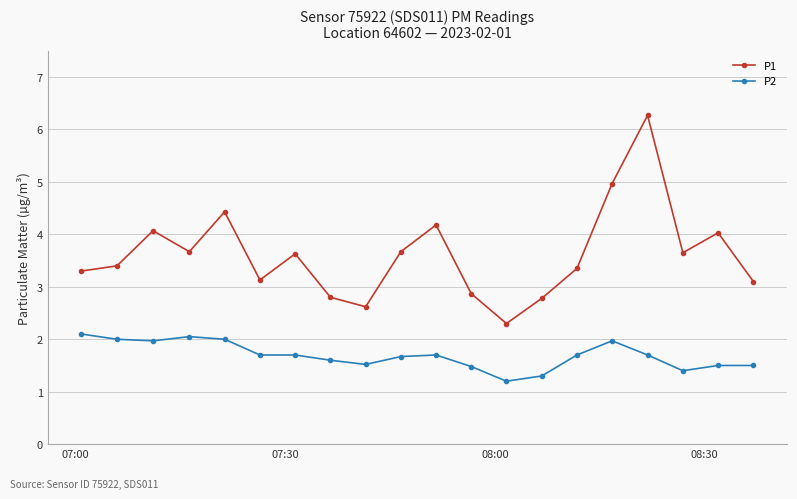

How many interior local valleys does the P1 series have?

5